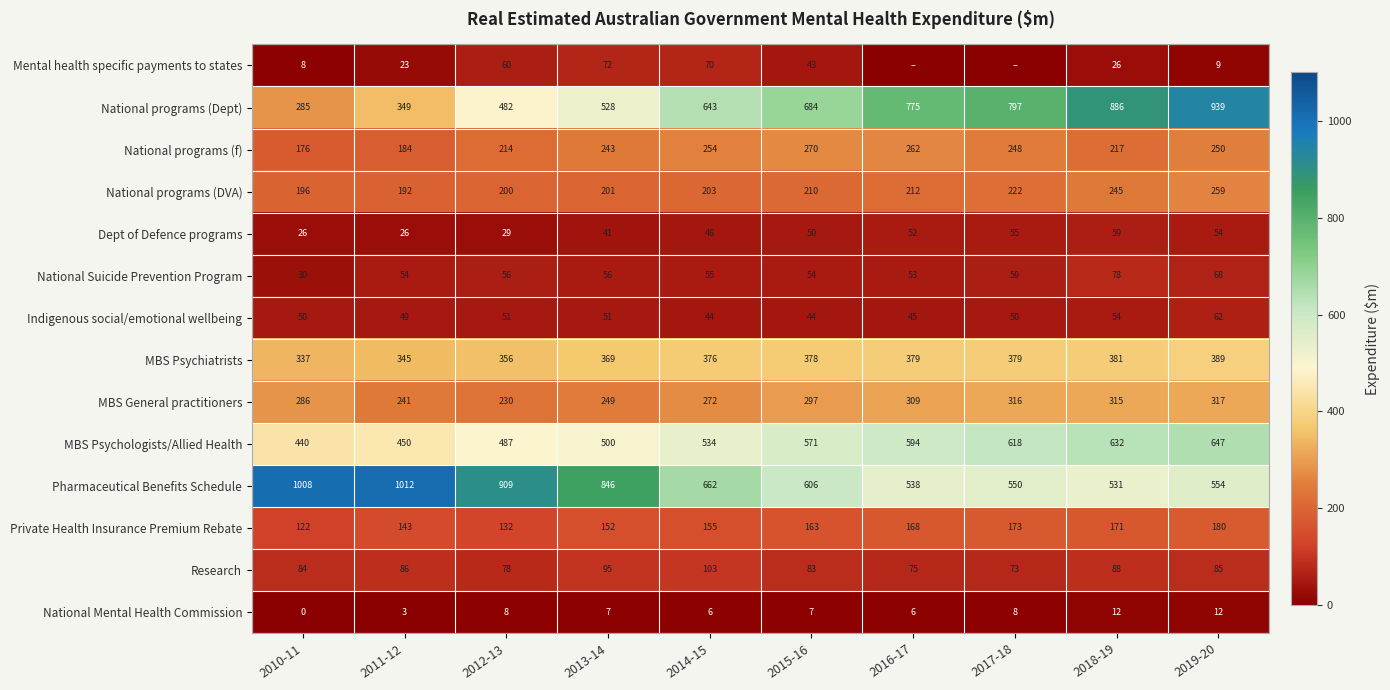

What is the sum of all National programs (DVA) values?

2140